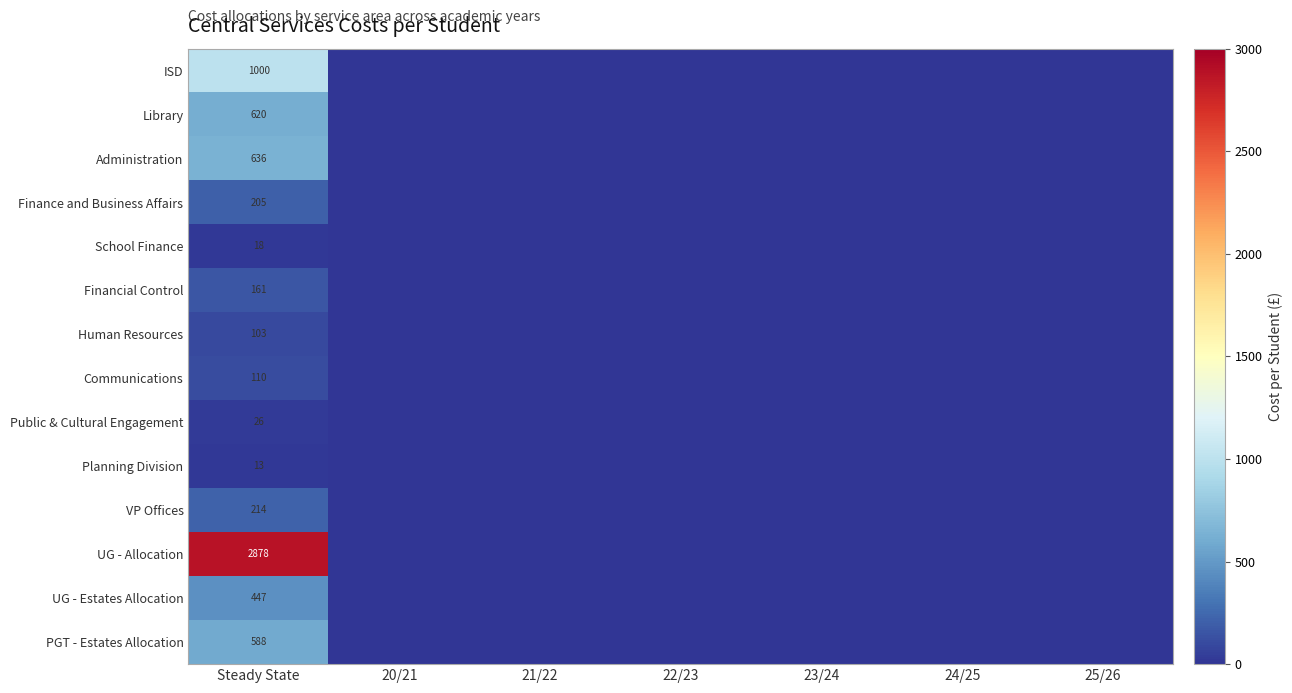

Is the value of Library at 23/24 greater than the value of UG - Estates Allocation at Steady State?

No